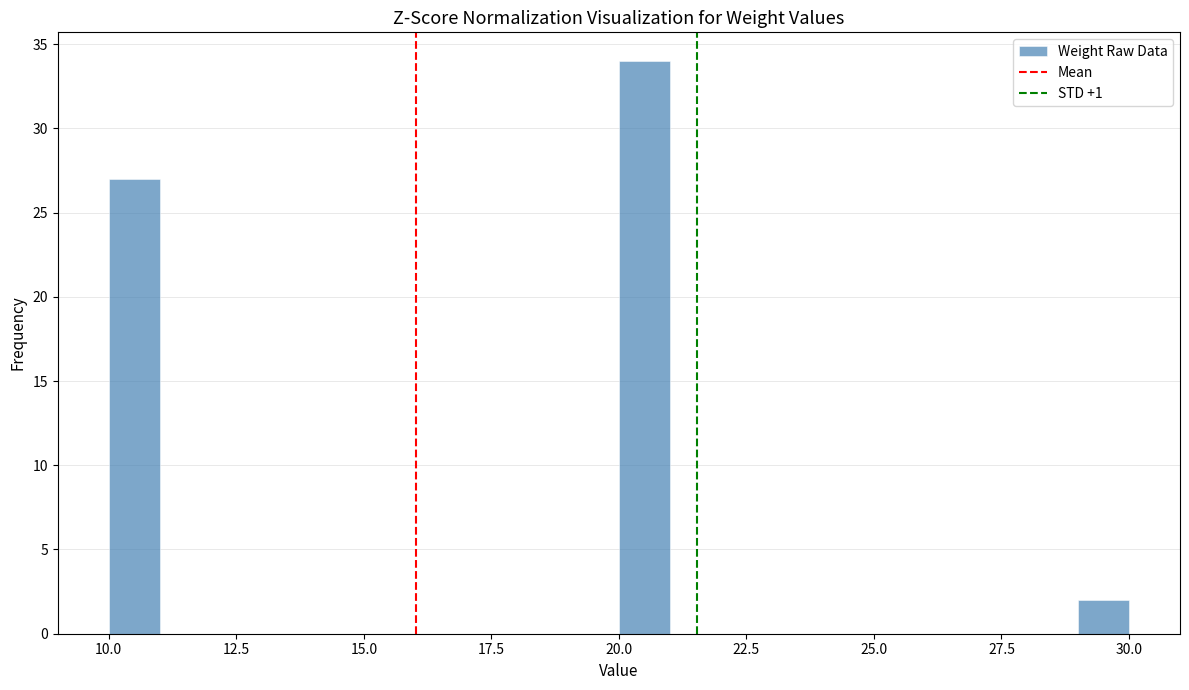

Read against the x-axis, roughly where is the centre of the tallest bar?

20.5